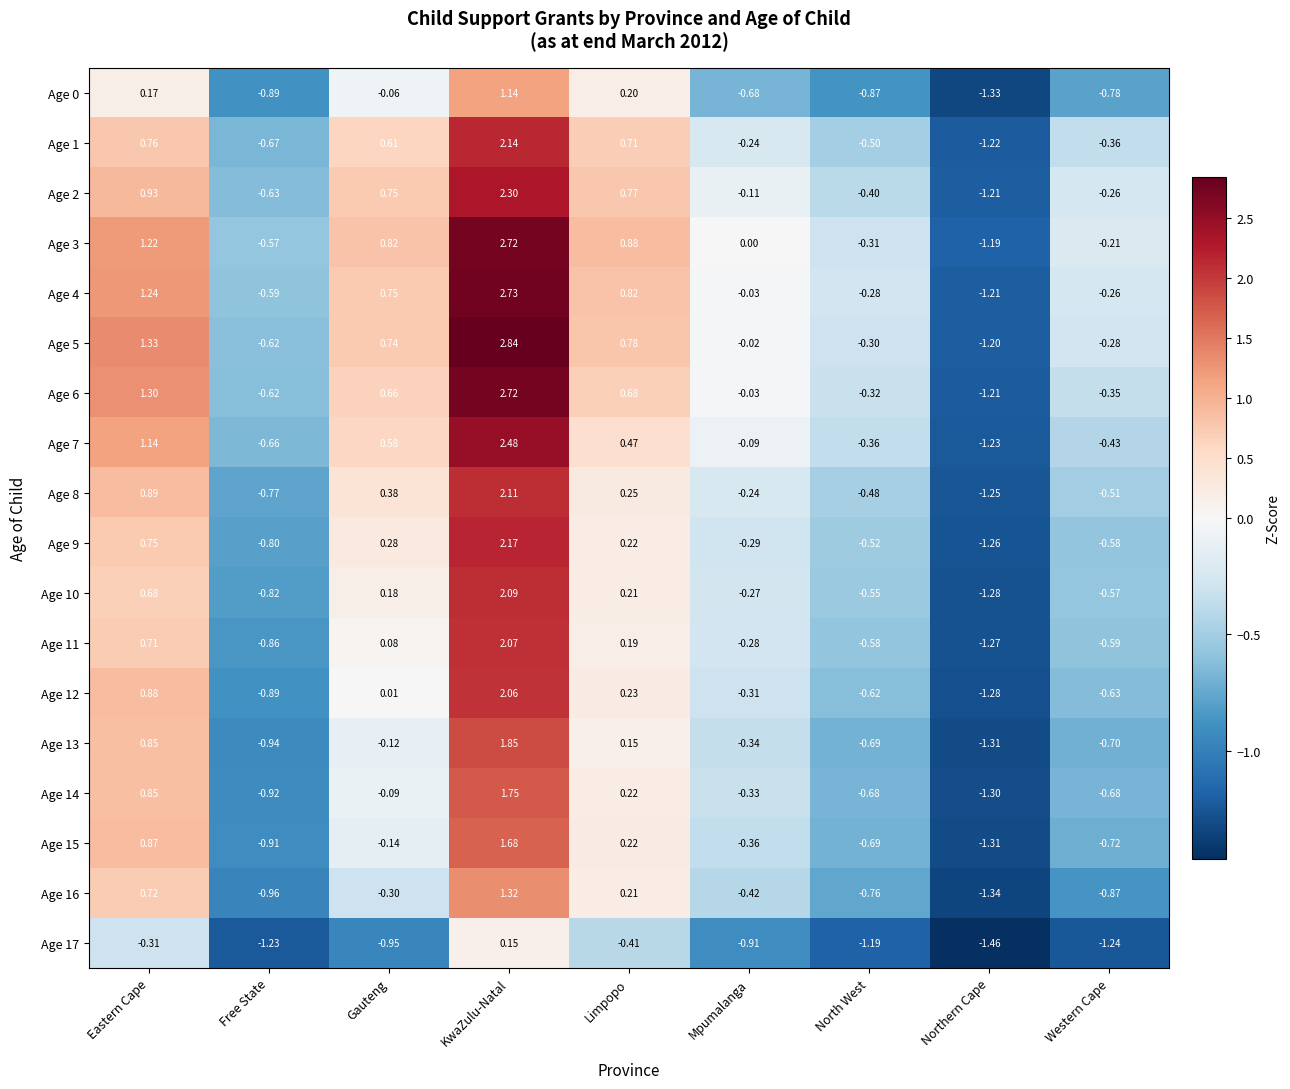

Is the value of Age 15 at Free State greater than the value of Age 9 at Limpopo?

No